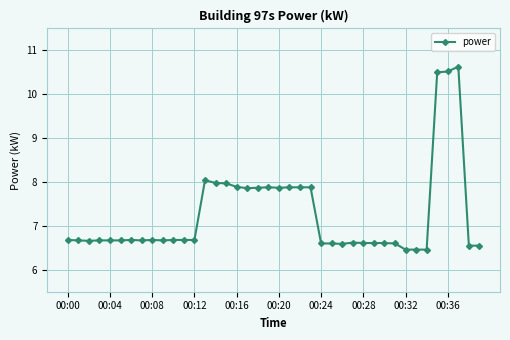

What is the sum of all values?

290.7